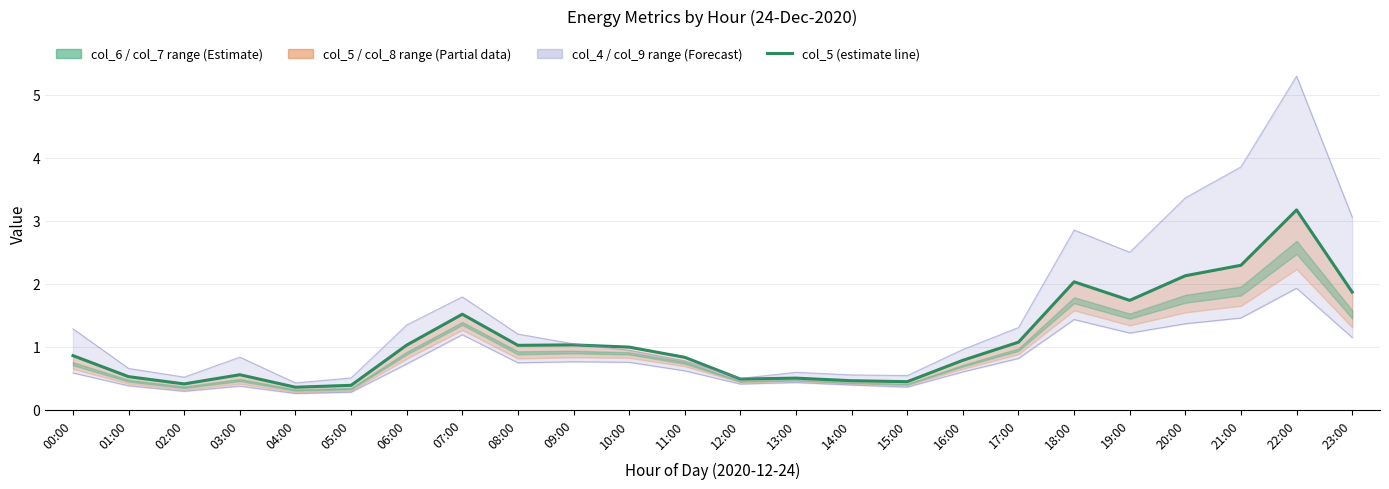

The value at 09:00 is 1.7. True or false?

False